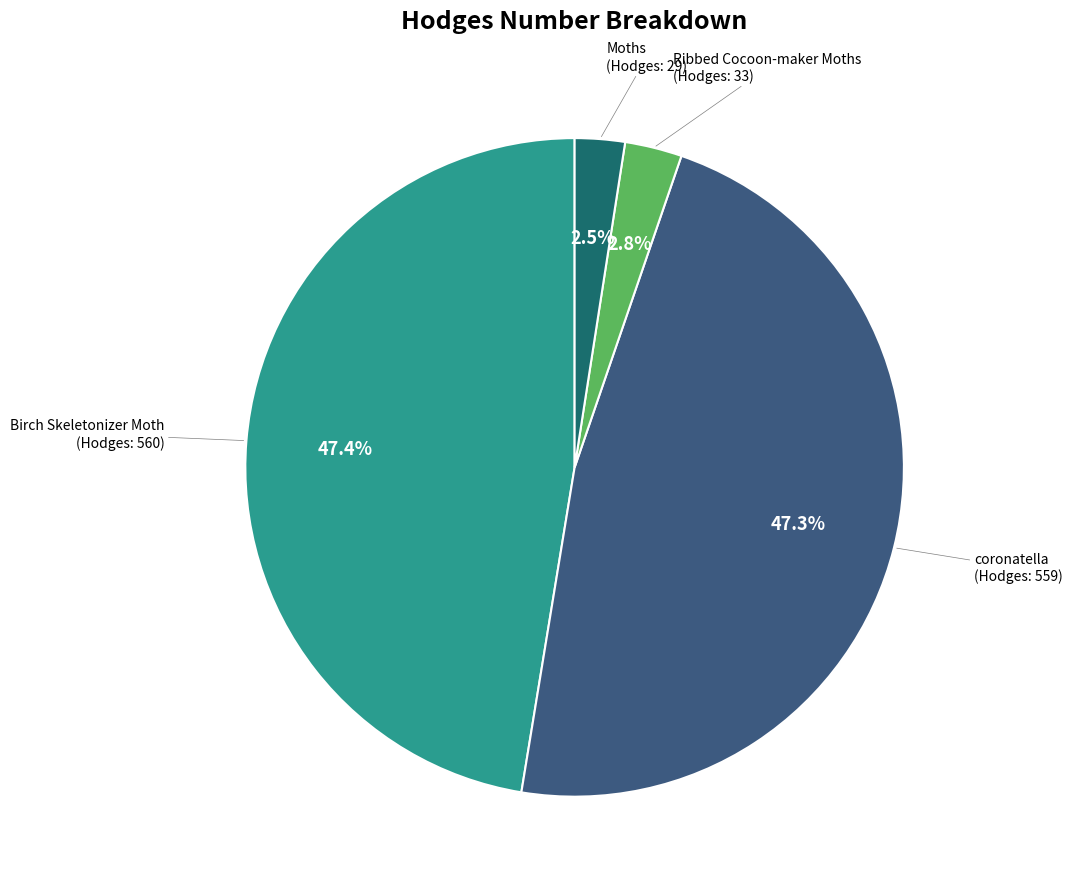

To the nearest percent, what is the difference between the largest and smallest slice percentages?

45%